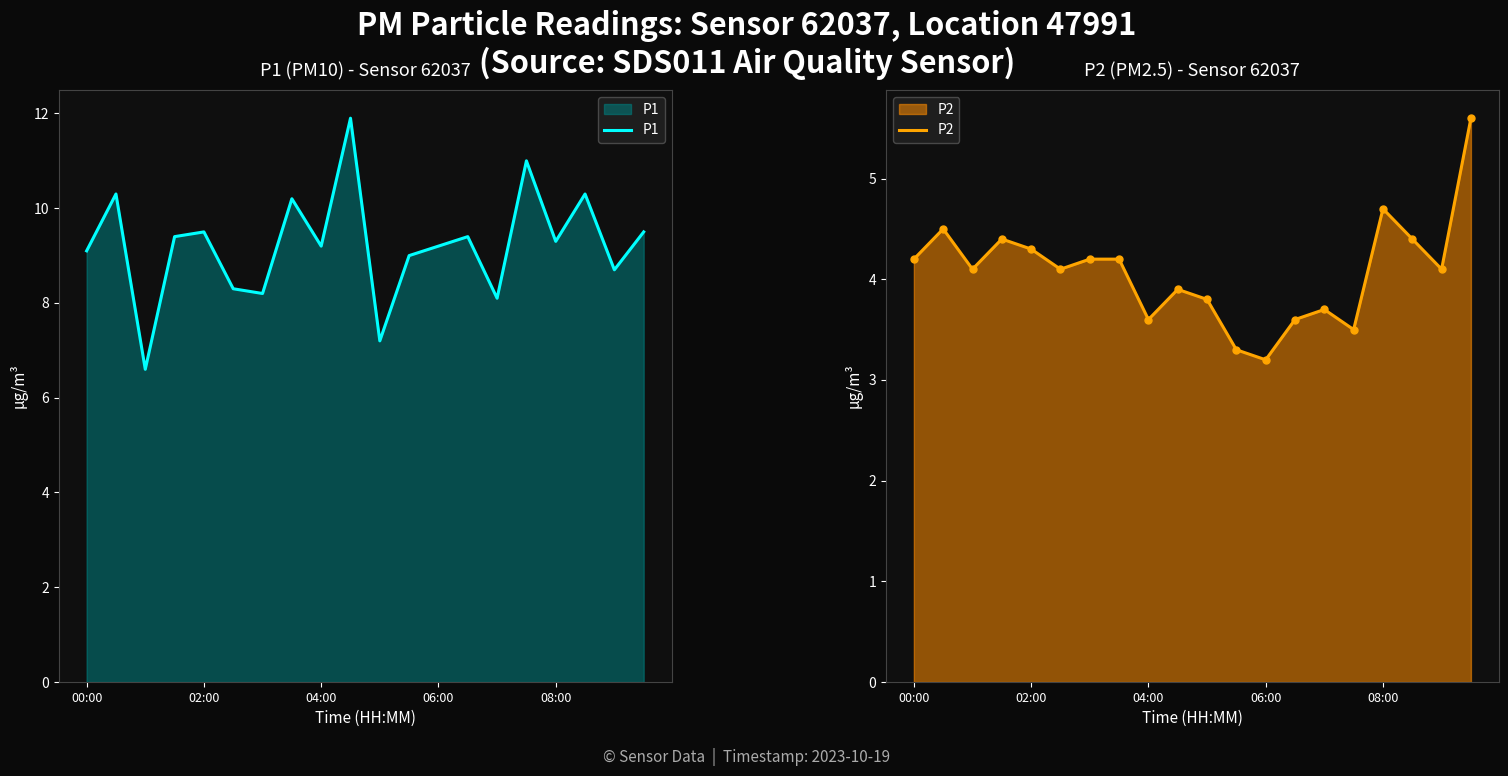

What is the highest value of the P1 series?

11.9